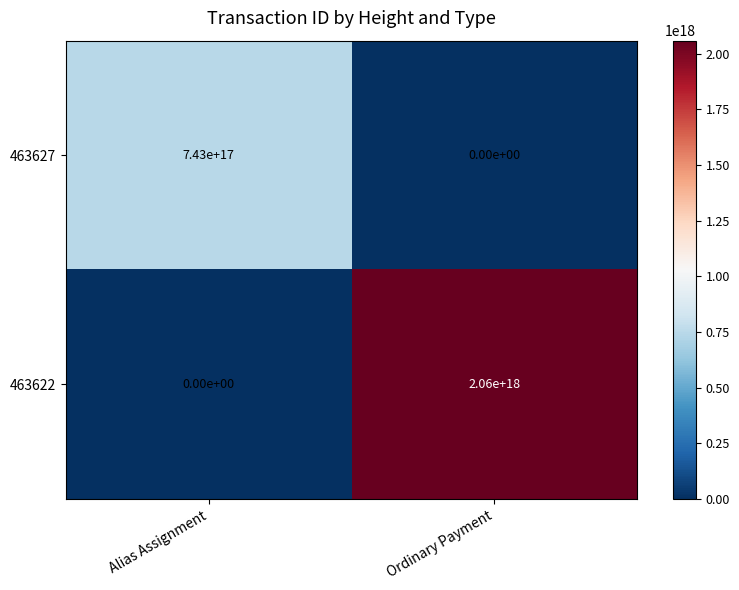

The 463627 series shows -397689091552901056 at Ordinary Payment. True or false?

False